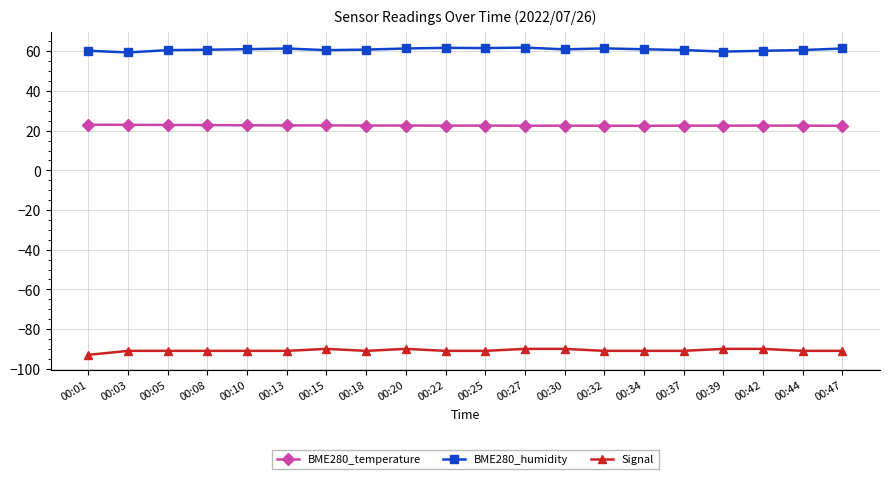

List the series in order of their overall mean, highest first.

BME280_humidity, BME280_temperature, Signal